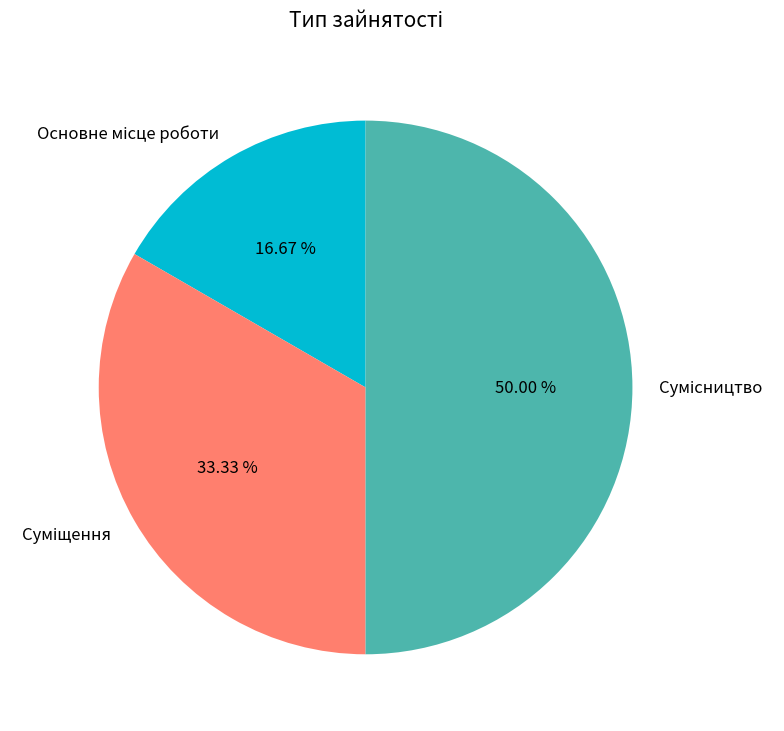

Which category has the biggest portion of the pie?

Сумісництво